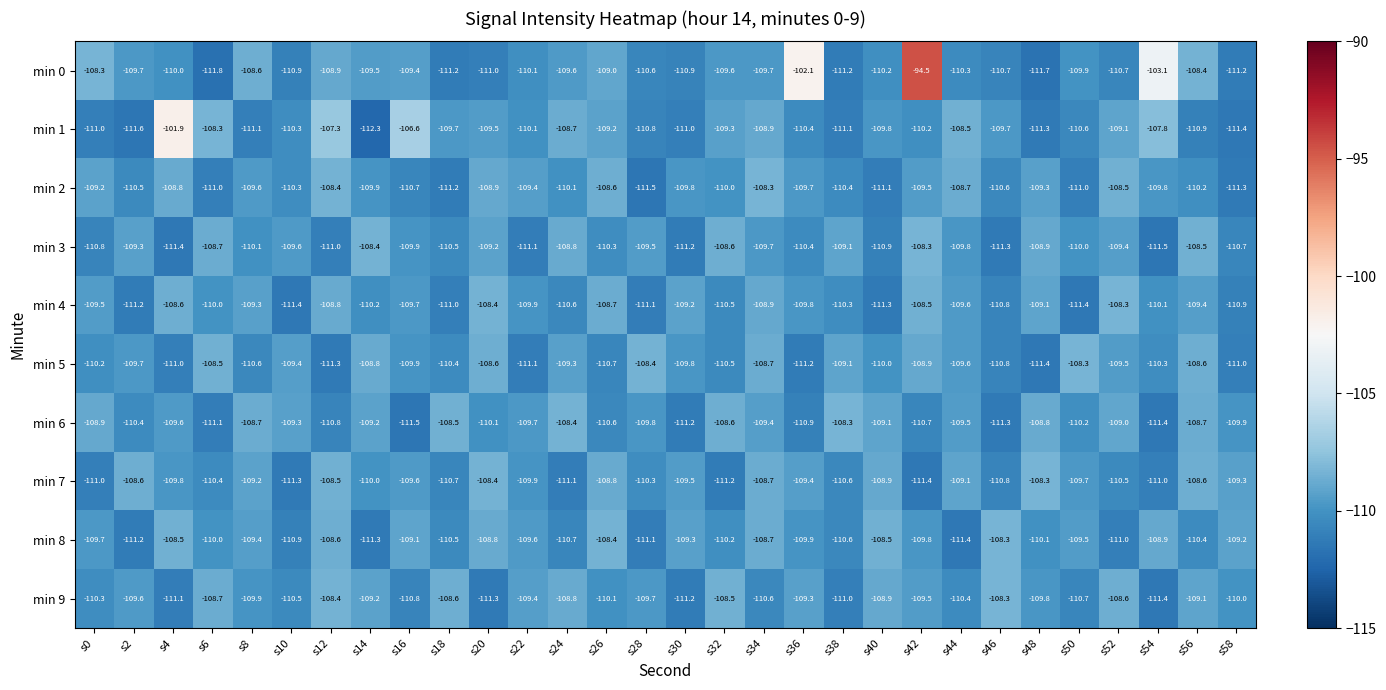

Which label corresponds to the smallest value in the chart?

s14